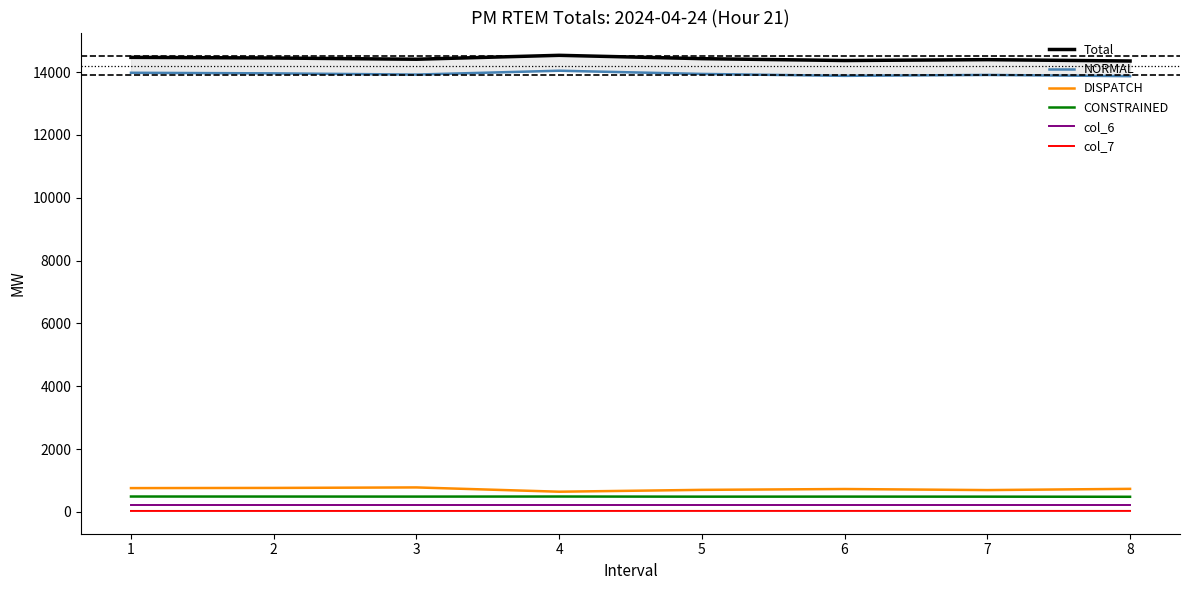

True or false: NORMAL and DISPATCH intersect in this chart.

False